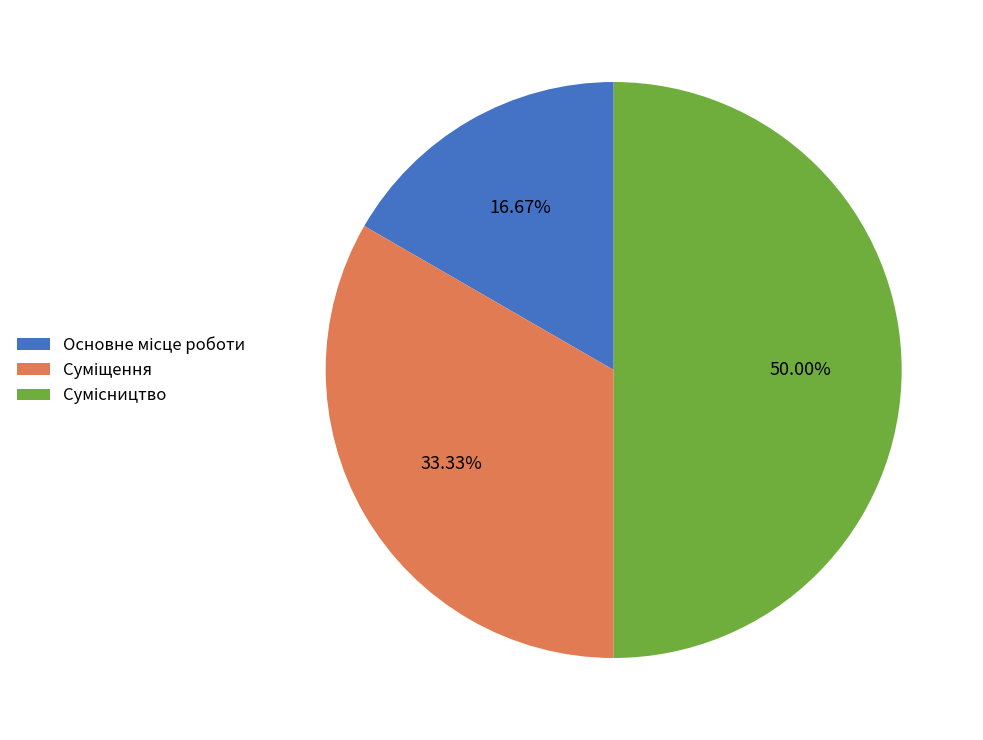

How many slices are in this pie chart?

3